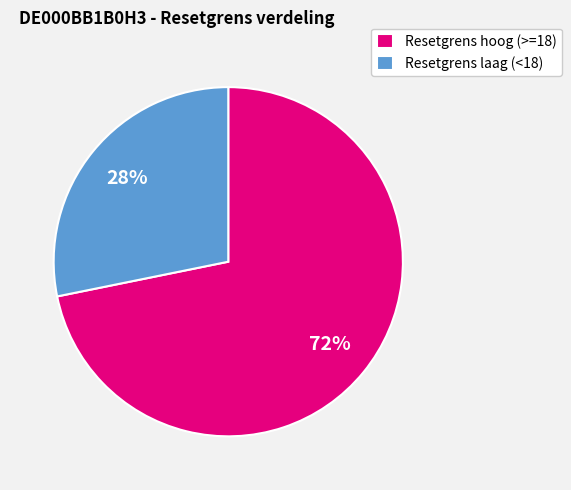

True or false: Resetgrens hoog (>=18) accounts for 72% of the total.

True